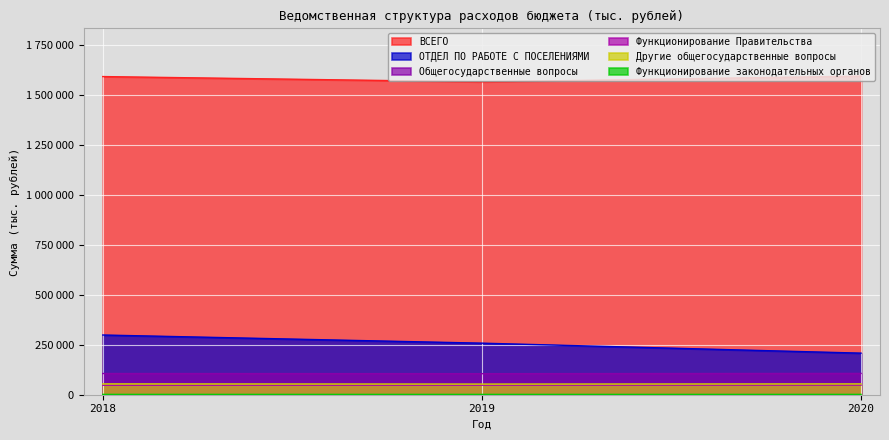

Rank the series at 2018 from lowest to highest value.

Функционирование законодательных органов, Функционирование Правительства, Другие общегосударственные вопросы, Общегосударственные вопросы, ОТДЕЛ ПО РАБОТЕ С ПОСЕЛЕНИЯМИ, ВСЕГО